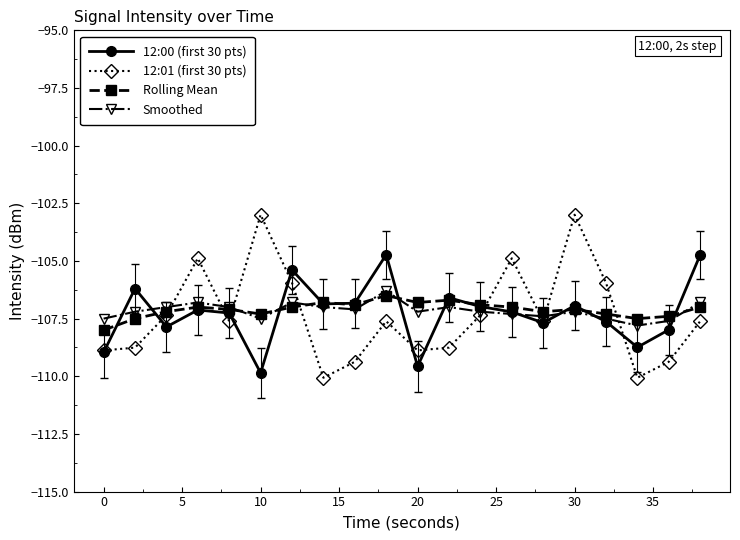

Does the chart have visible grid lines?

No